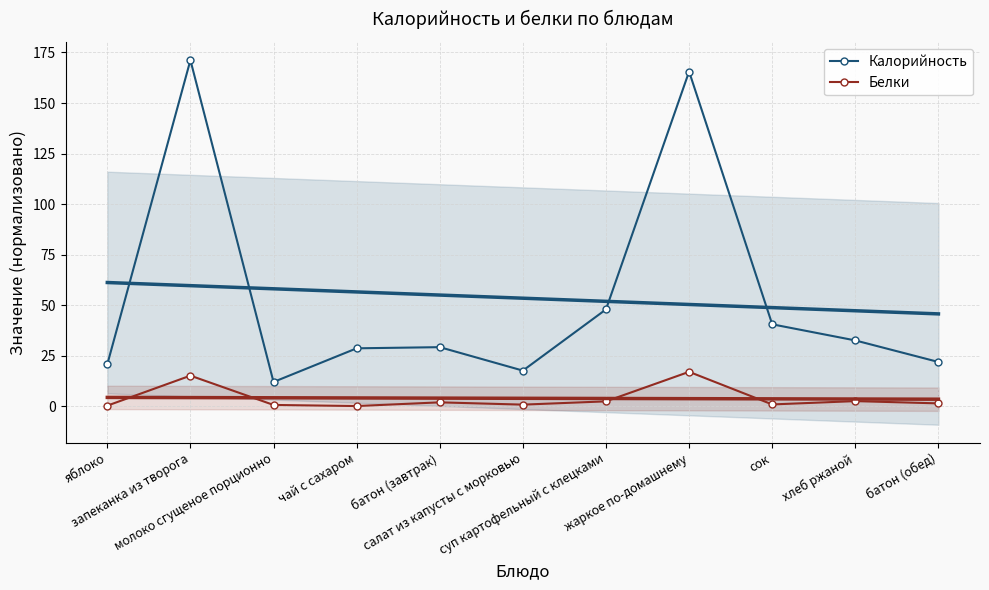

At батон (обед), list the series in order from smallest to largest.

Белки, Калорийность